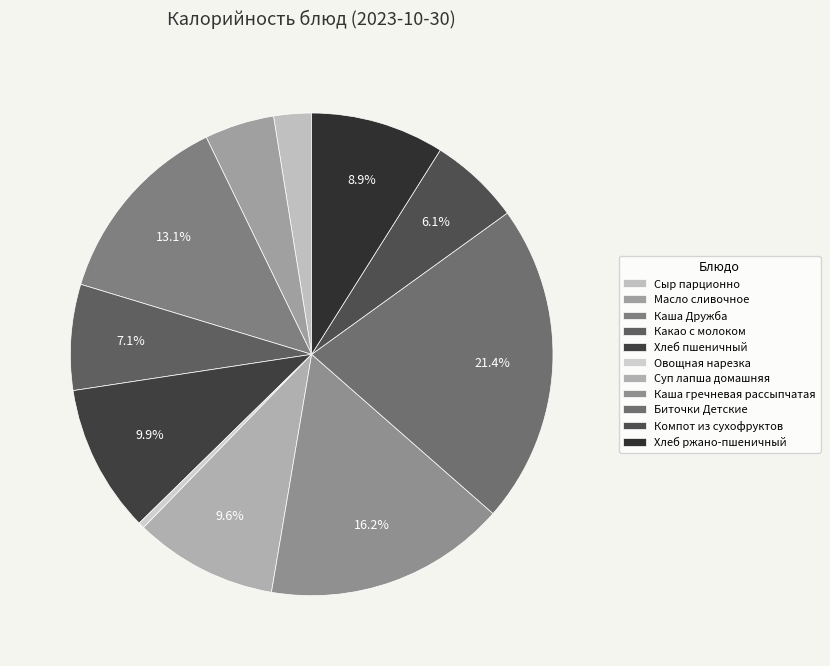

Count the number of slices in the pie.

11